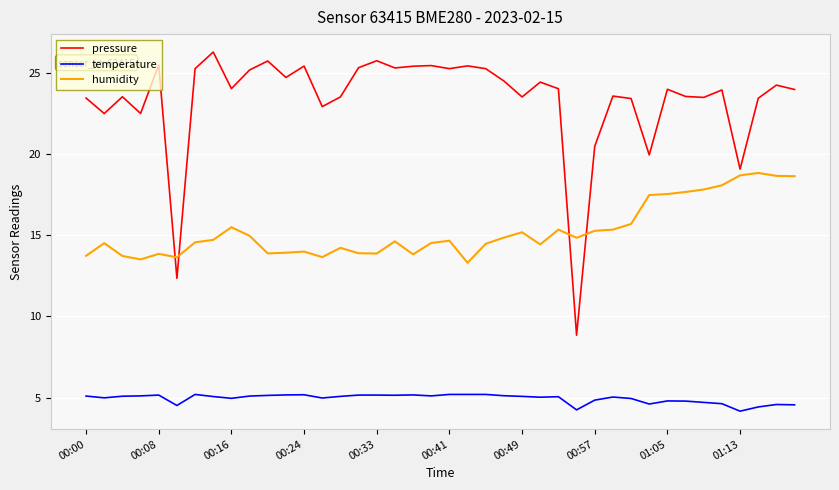

List the series in order of their overall mean, highest first.

pressure, humidity, temperature